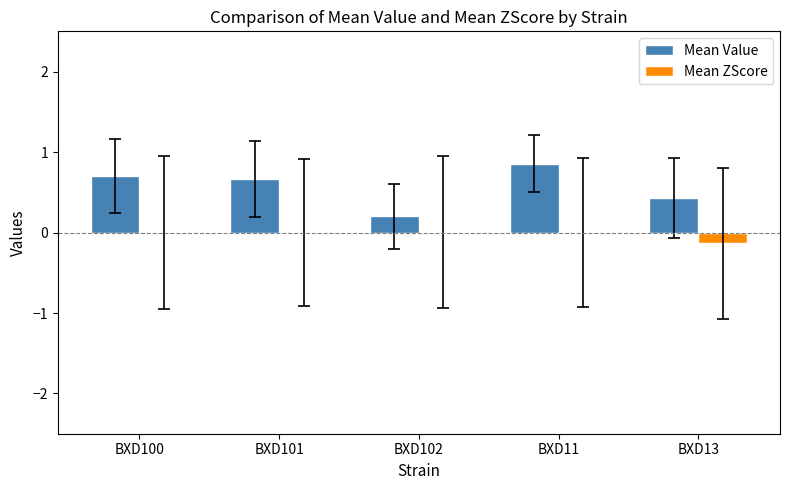

What is the greatest value displayed?

0.9